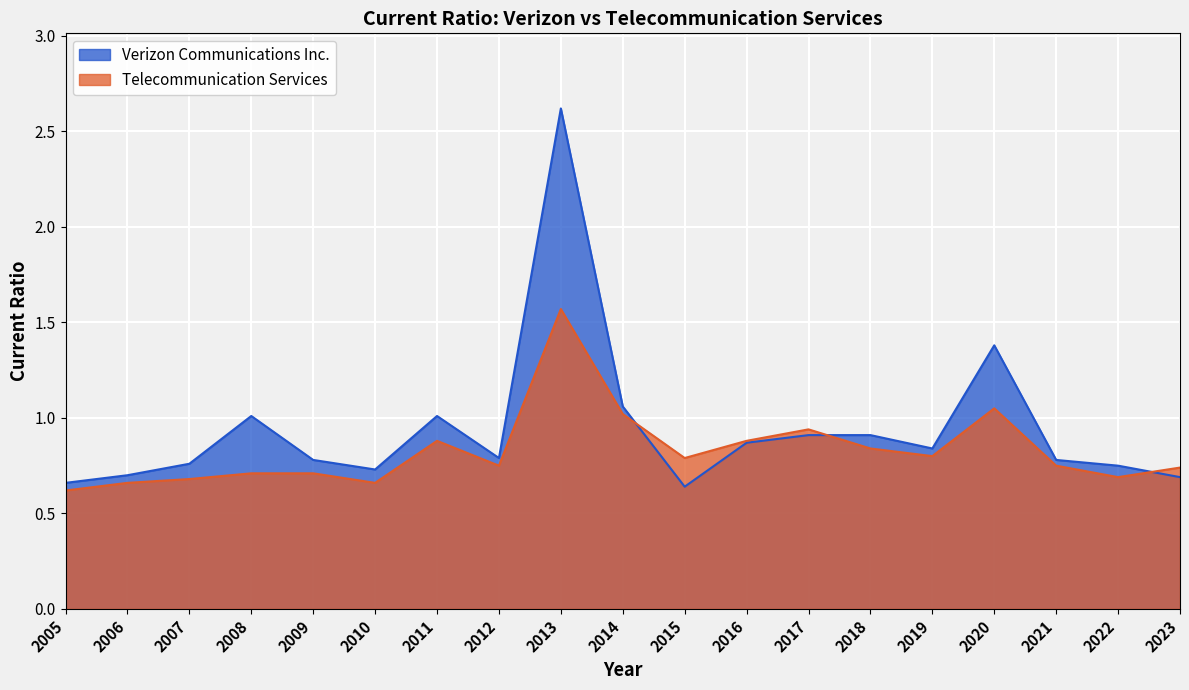

Rank the categories by Telecommunication Services value from highest to lowest.

2013, 2020, 2014, 2017, 2011, 2016, 2018, 2019, 2015, 2012, 2021, 2023, 2008, 2009, 2022, 2007, 2006, 2010, 2005